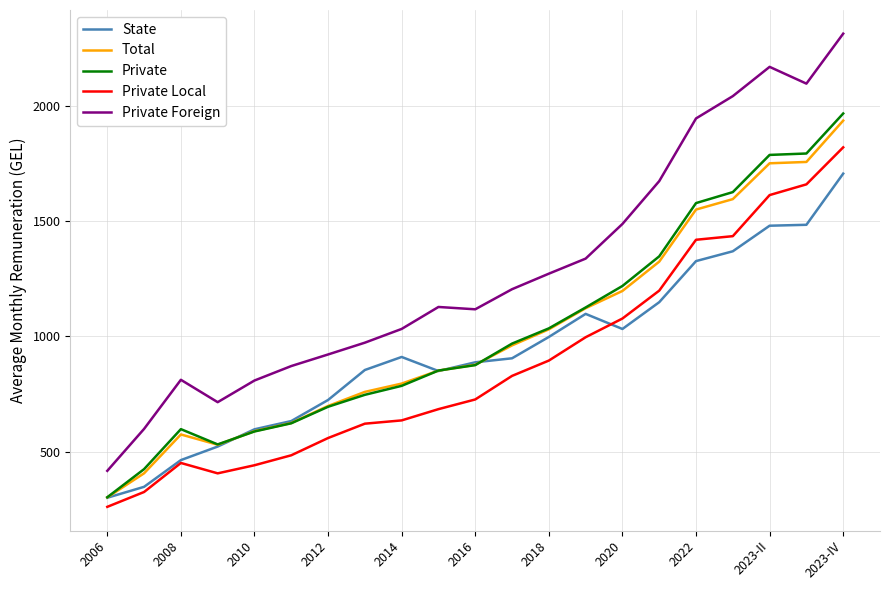

Which series has the largest range (max minus min)?

Private Foreign